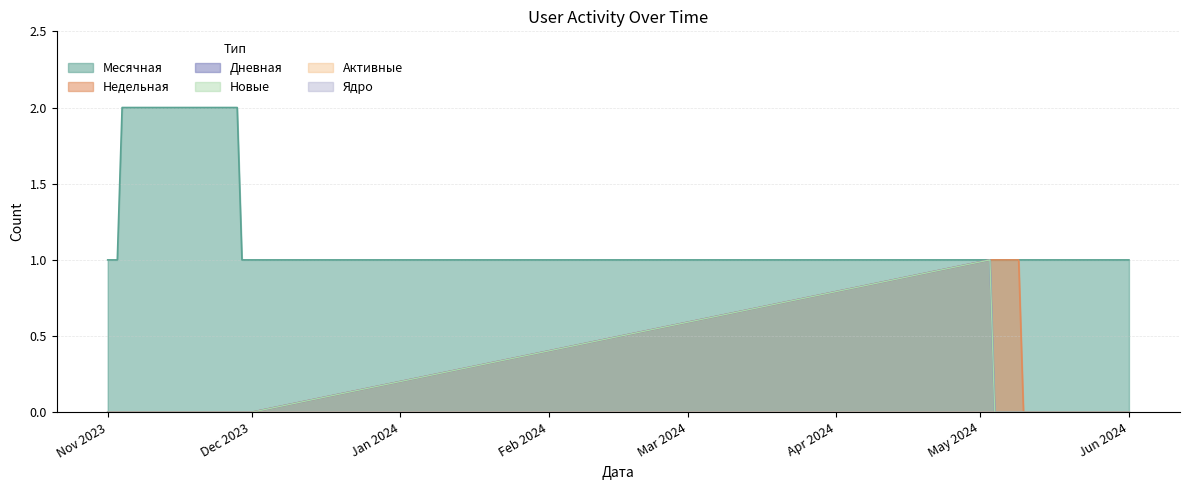

True or false: Активные and Недельная intersect in this chart.

False